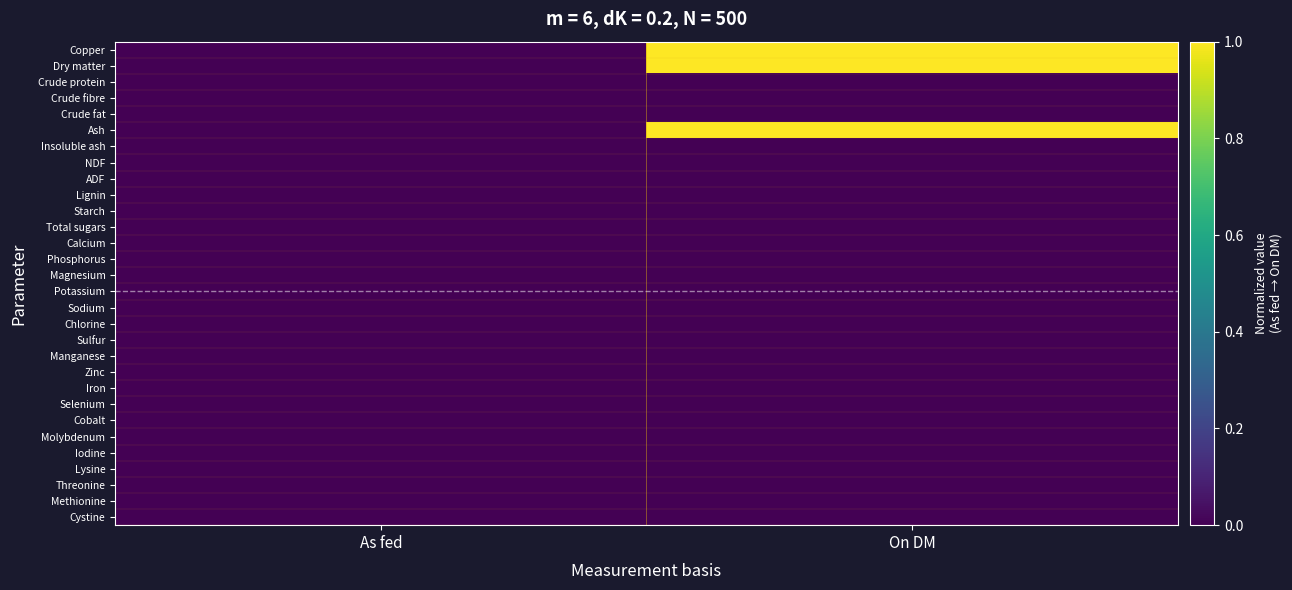

List the series in order of their peak value, lowest first.

Crude protein, Crude fibre, Crude fat, Insoluble ash, NDF, ADF, Lignin, Starch, Total sugars, Calcium, Phosphorus, Magnesium, Potassium, Sodium, Chlorine, Sulfur, Manganese, Zinc, Iron, Selenium, Cobalt, Molybdenum, Iodine, Lysine, Threonine, Methionine, Cystine, Copper, Dry matter, Ash